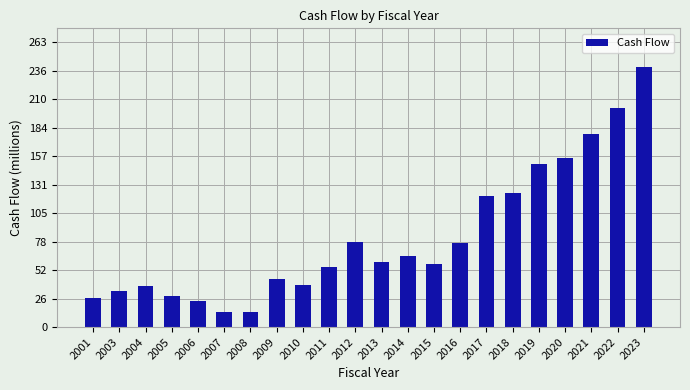

What is the maximum value shown in the chart?

239.9